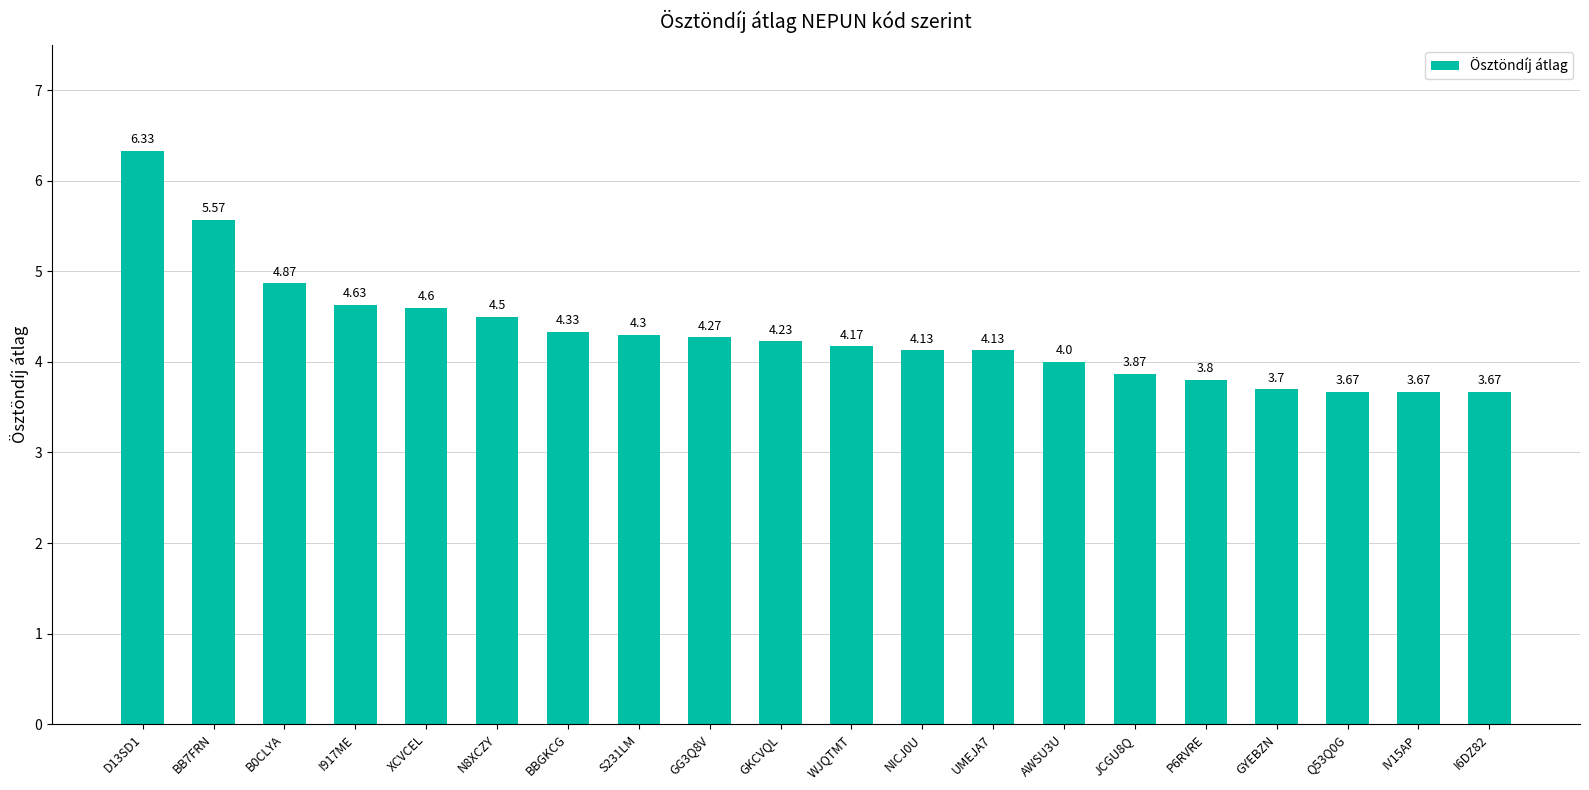

Approximately how many times larger is the value at B0CLYA compared to GKCVQL?

1.2